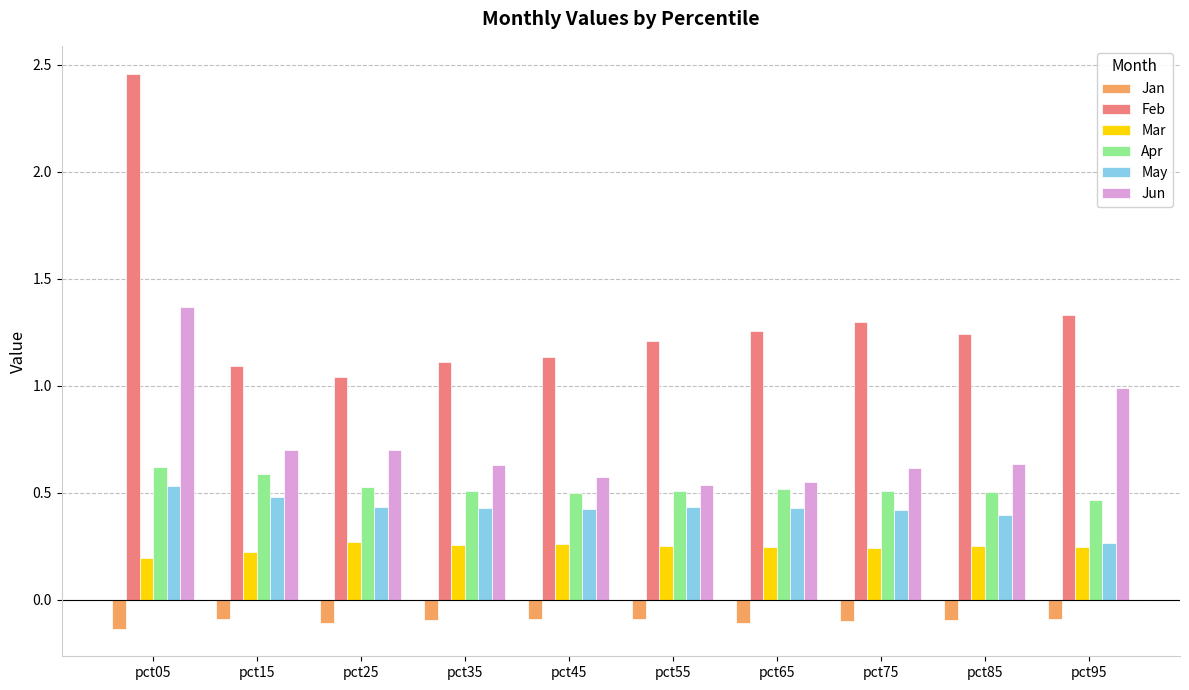

Which series has the largest total across all categories?

Feb